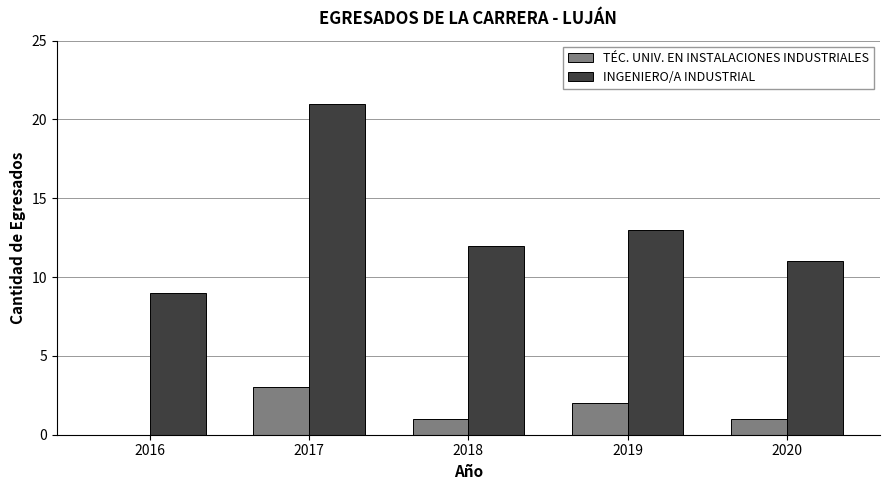

True or false: INGENIERO/A INDUSTRIAL has a value of 11 at 2020.

True